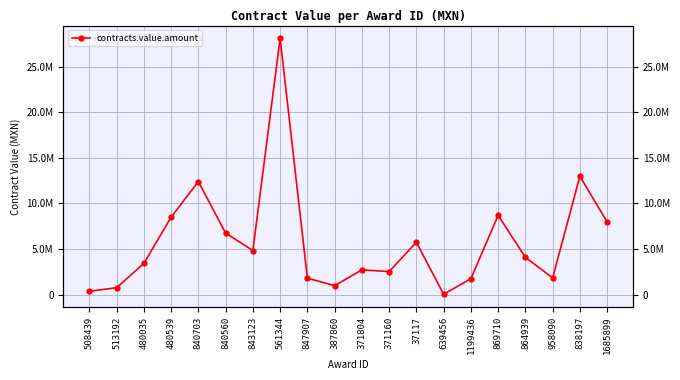

Reading left to right, extract all data points from this chart.

508439=354240.0	513192=747917.6	480035=3412488.4	480539=8489859.0	840703=12406622.5	840560=6745727.0	843123=4831697.7	561344=28133471.1	847907=1801048.1	387860=963766.1	371804=2706631.0	371160=2517067.3	37117=5732838.9	639456=22500.0	1199436=1734376.2	869710=8687916.9	864939=4081522.2	958090=1825125.2	838197=12989304.0	1685899=7966915.0